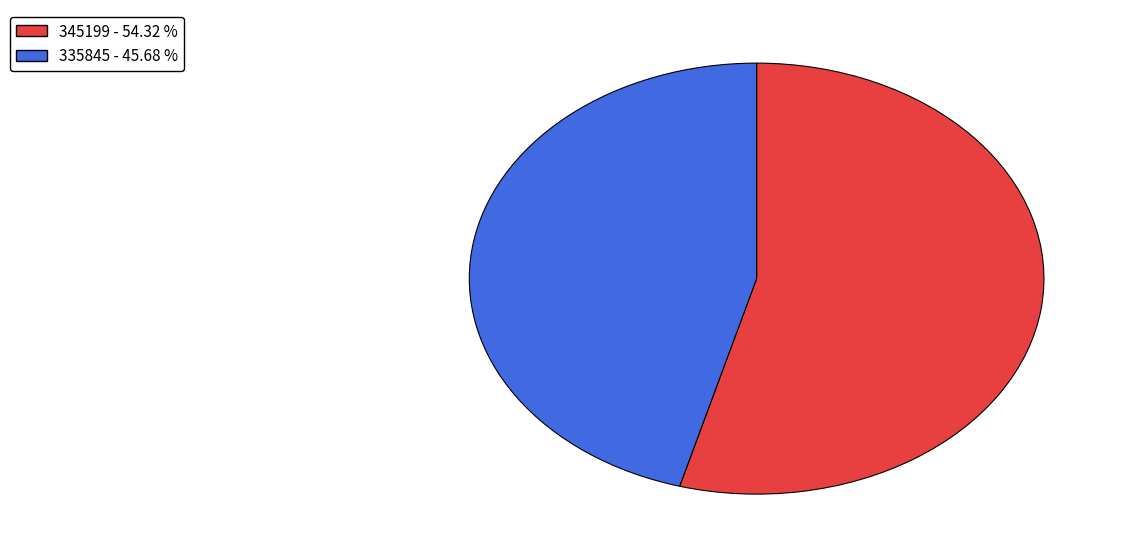

Which category has the biggest portion of the pie?

345199